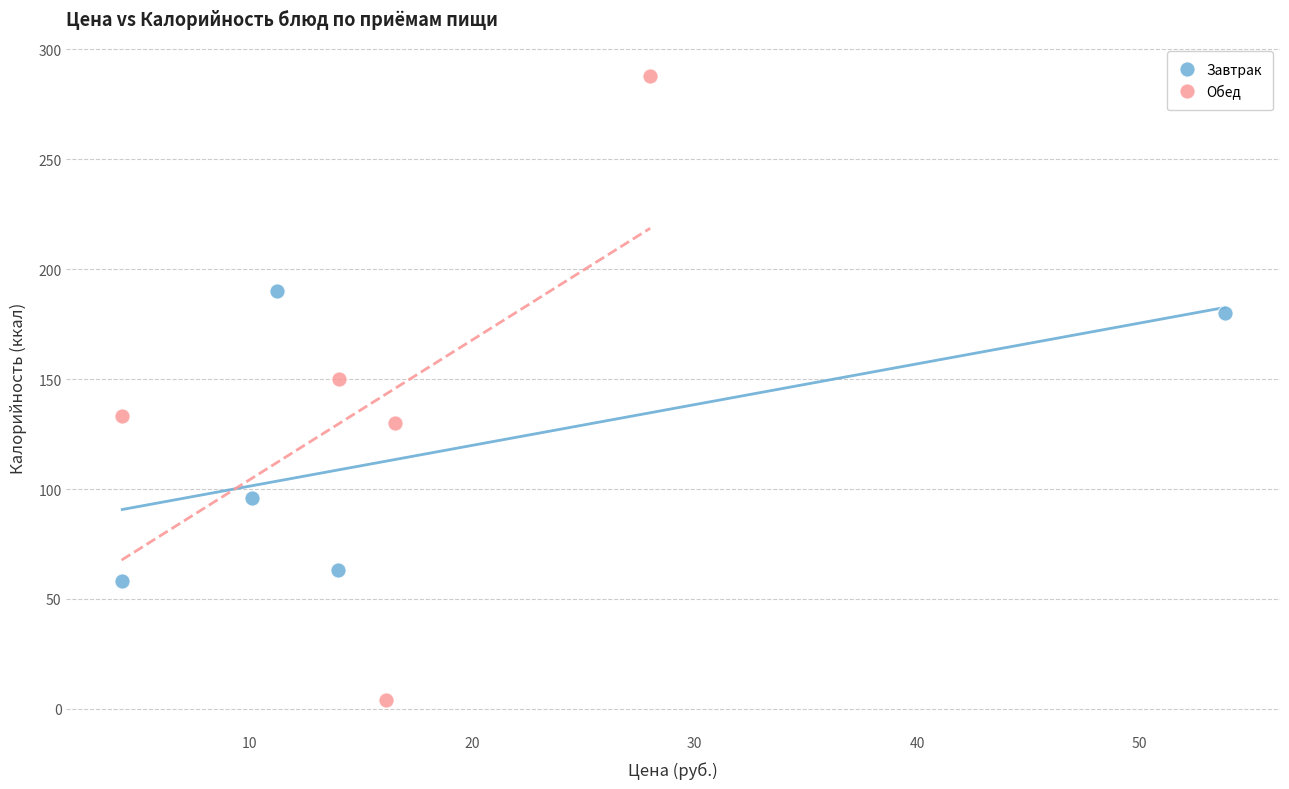

Which series reaches the minimum Y coordinate?

Обед